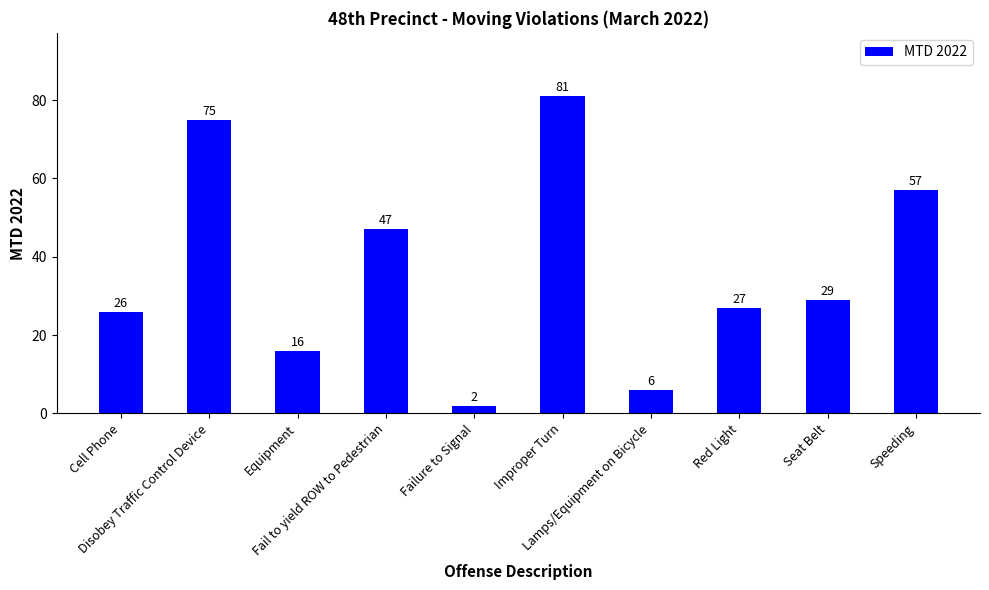

At which label is the value closest to 41?

Fail to yield ROW to Pedestrian